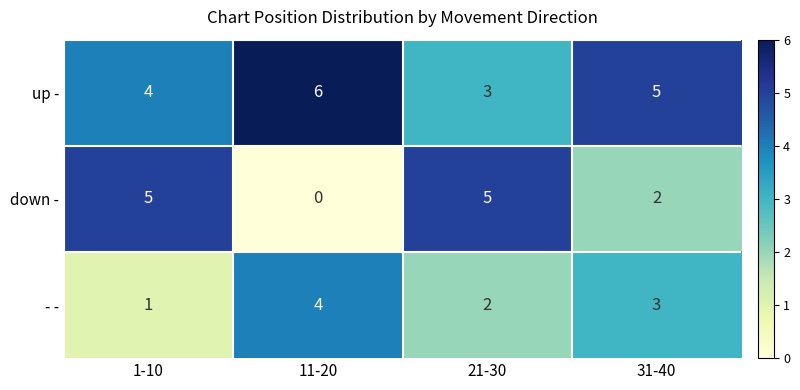

List the series in order of their peak value, lowest first.

- -, down -, up -